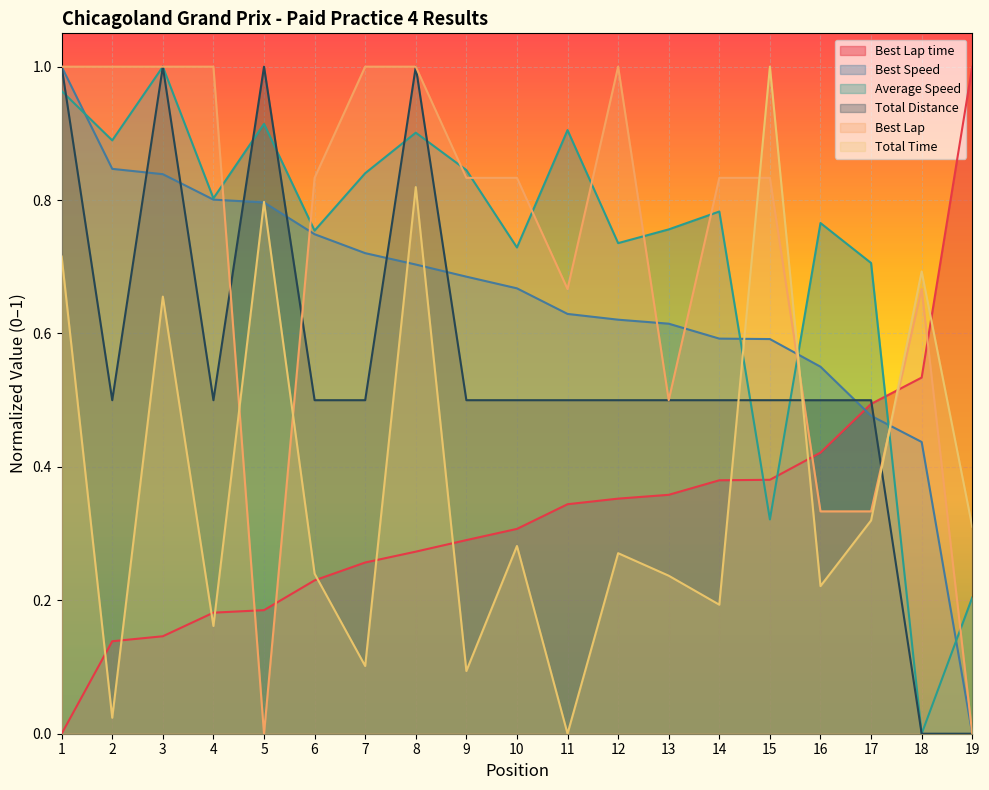

Does the chart display data point markers on the line(s)?

No